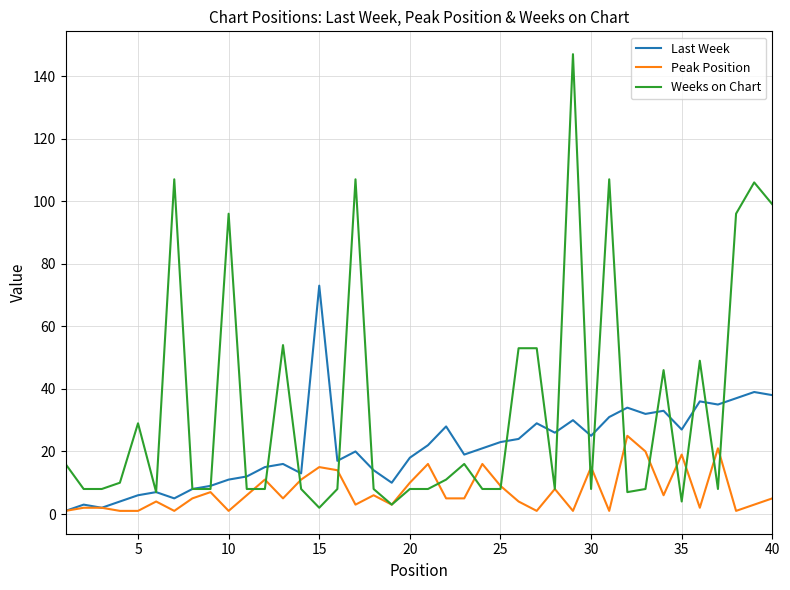

What is the difference between the maximum and minimum values in the Peak Position series?

24